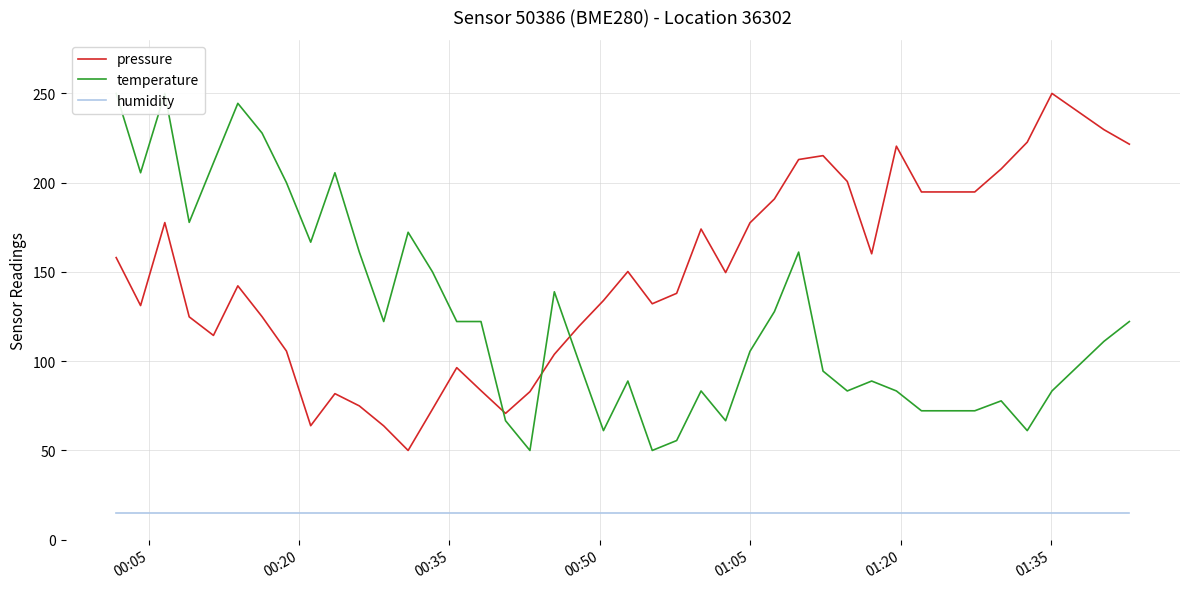

What is the value of the humidity point at the 31st from the left?

15.0